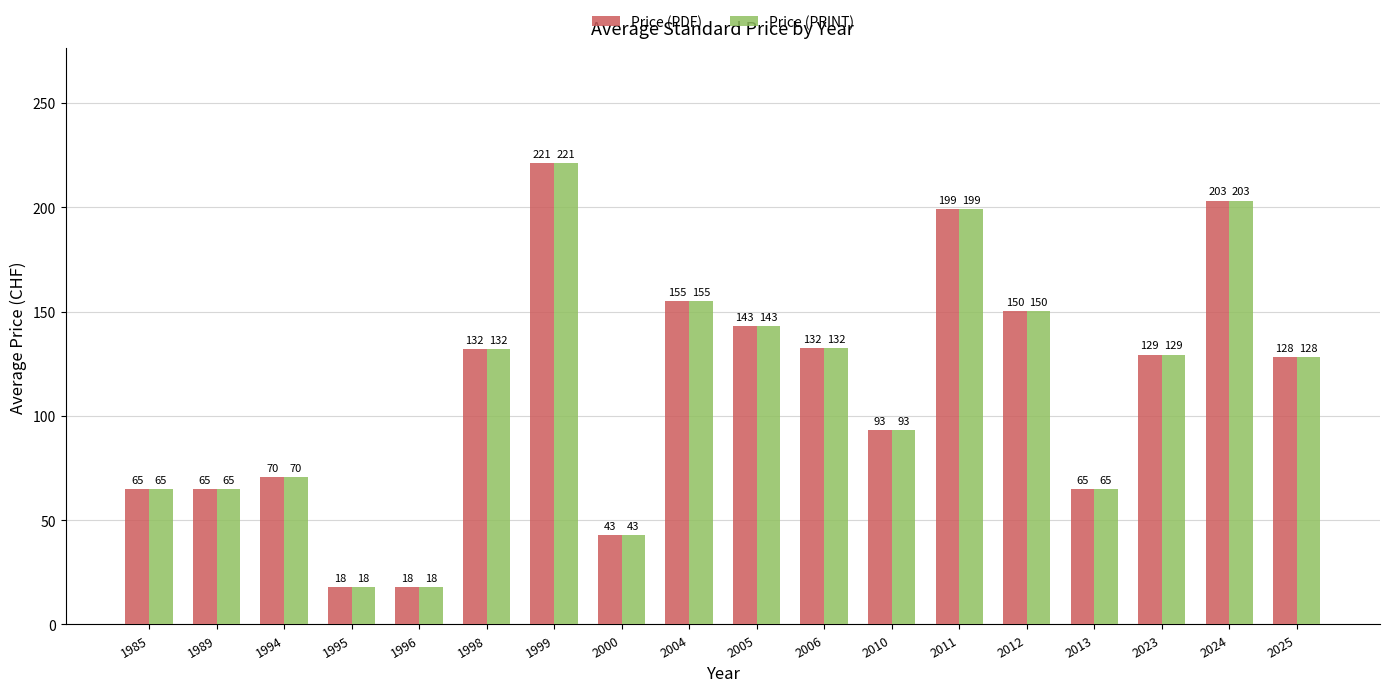

Which label corresponds to the largest value in the chart?

1999